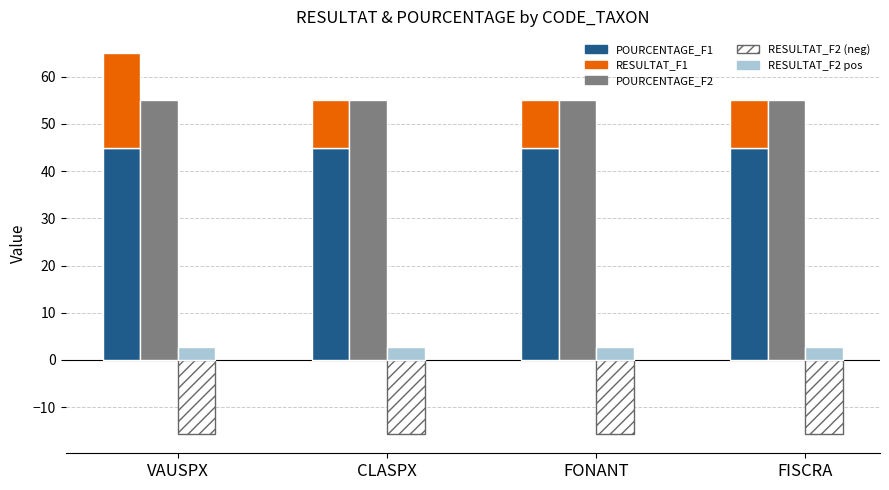

What is the sum of all RESULTAT_F2 pos values?

11.0